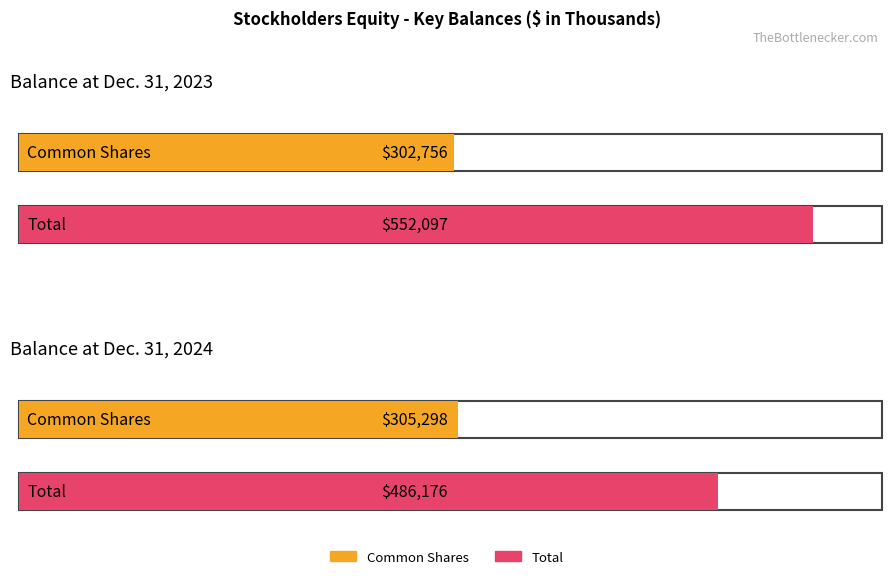

List the series in order of their overall mean, lowest first.

Common Shares, Total